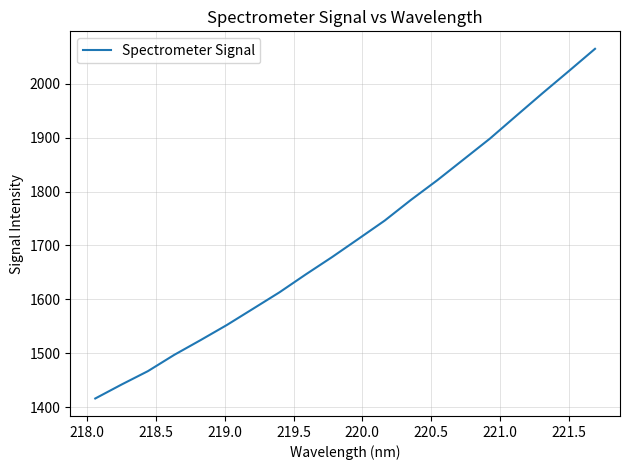

What is the greatest value displayed?

2065.2